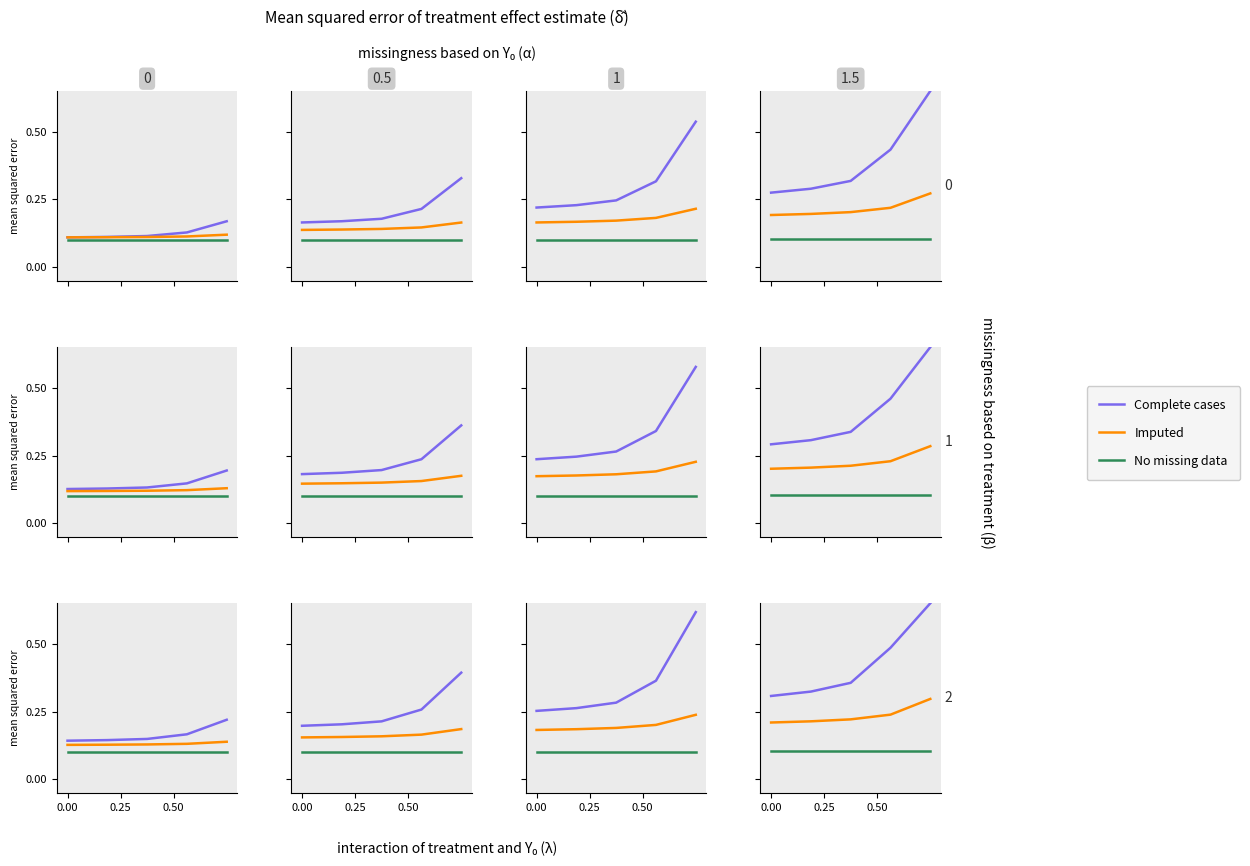

True or false: Complete cases and Imputed cross at least once.

False